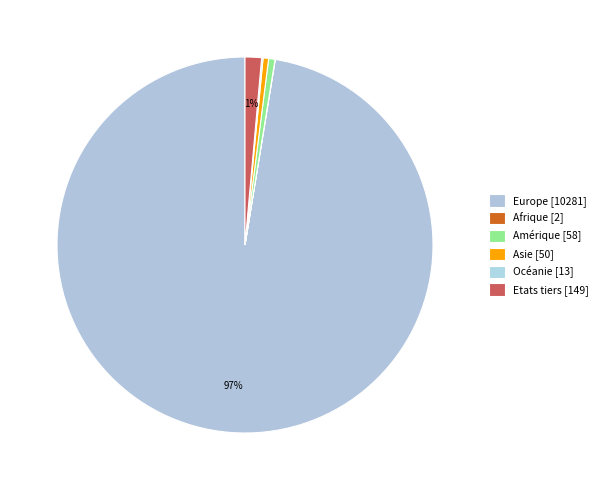

Rank the categories by value from highest to lowest.

Europe, Etats tiers, Amérique, Asie, Océanie, Afrique